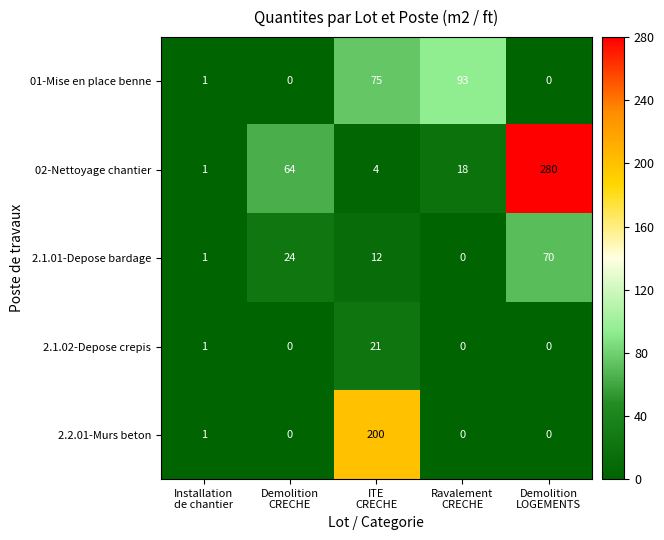

What is the greatest value displayed?

280